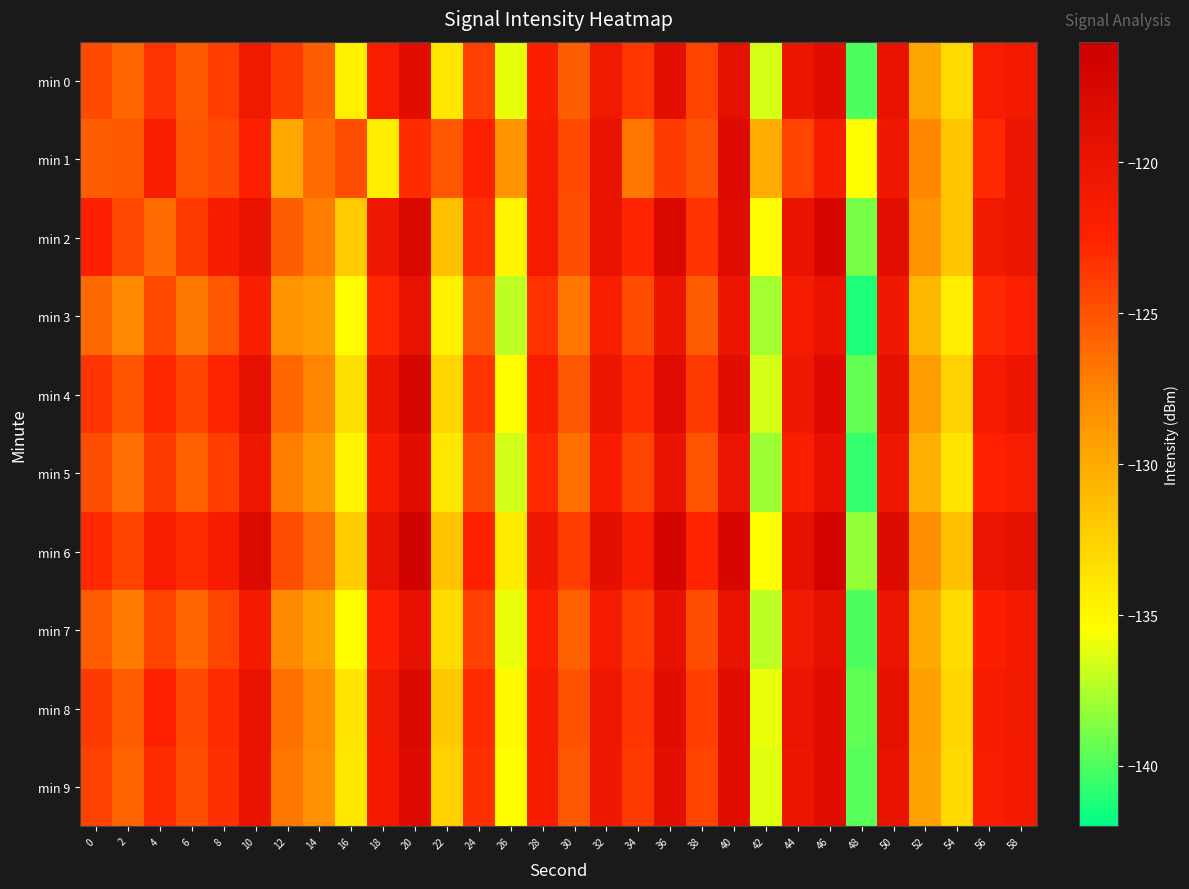

Which series has the largest total across all categories?

min 6